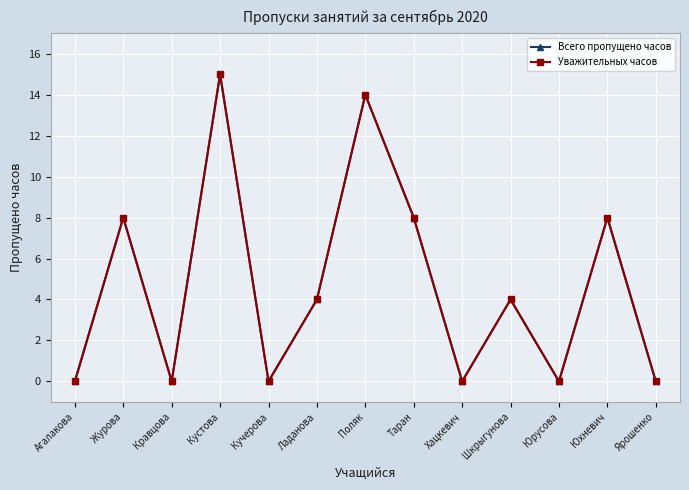

At how many categories does at least one series exceed 8?

2